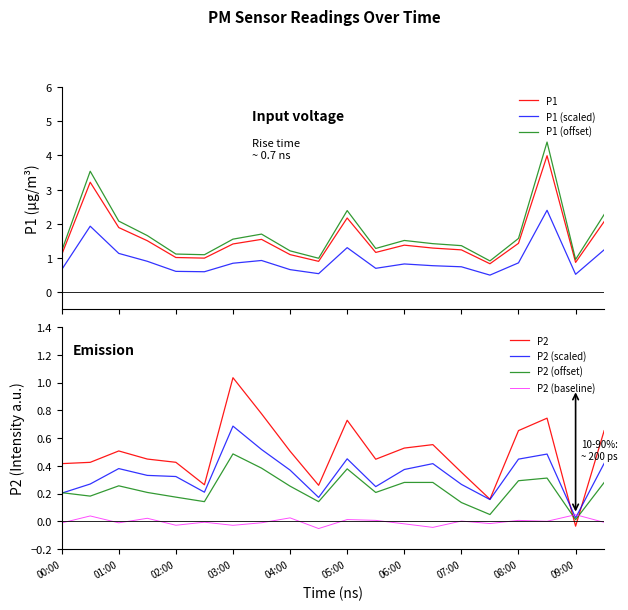

True or false: P1 (scaled) and P1 cross at least once.

False